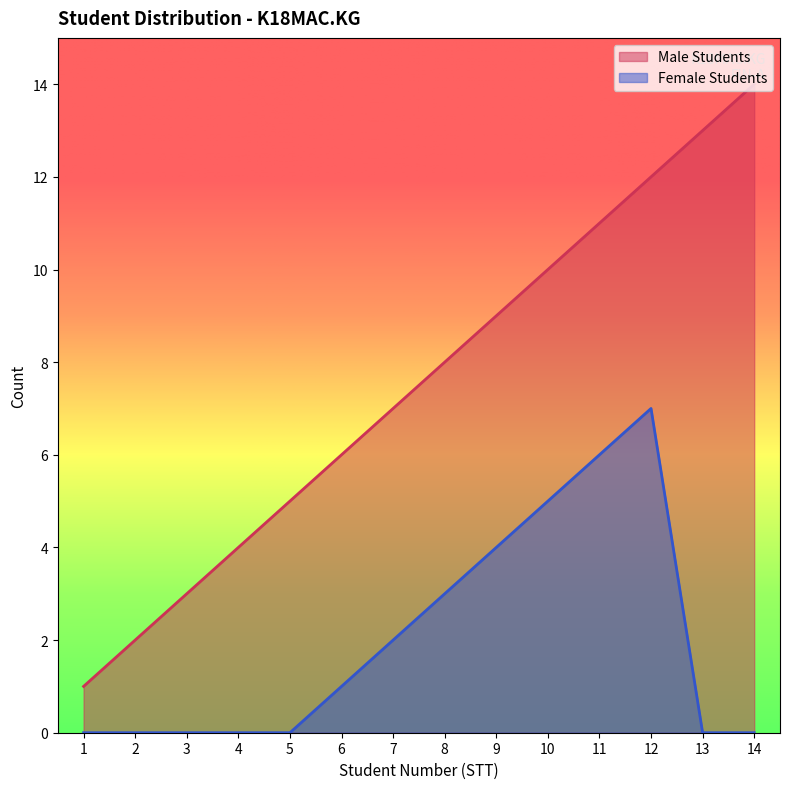

What is the sum of the Female Students values at 9 and 4?

4